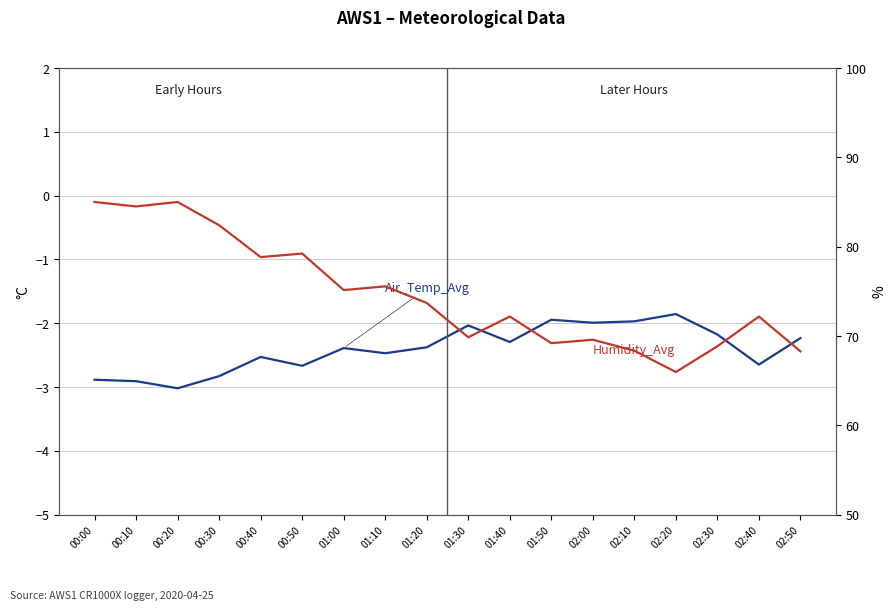

What is the difference between the second highest and second lowest values in the Humidity_Avg series?

16.7